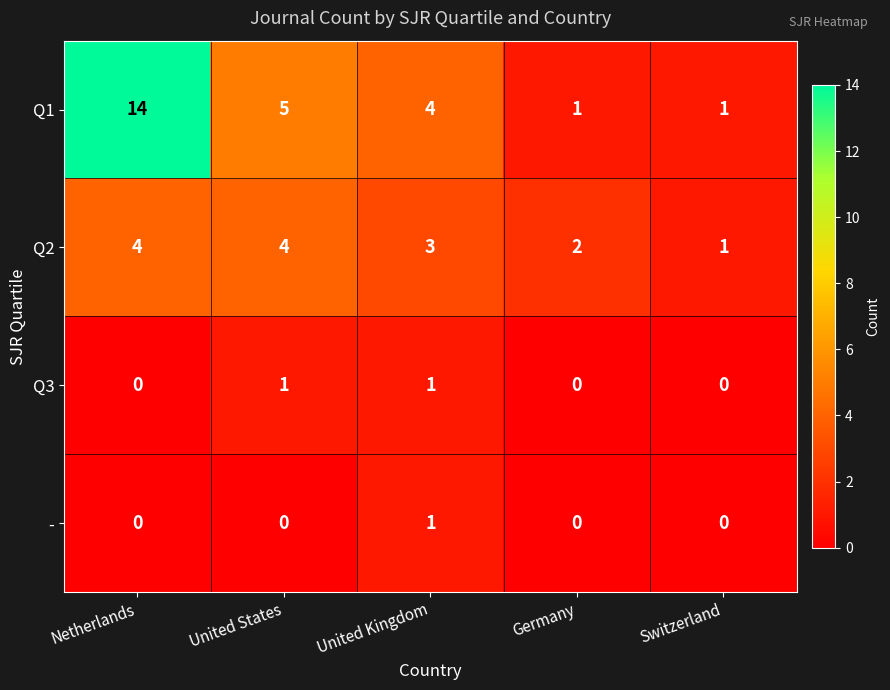

Reading left to right, list all the values displayed in this chart.

Q1: 14	5	4	1	1
Q2: 4	4	3	2	1
Q3: 0	1	1	0	0
-: 0	0	1	0	0